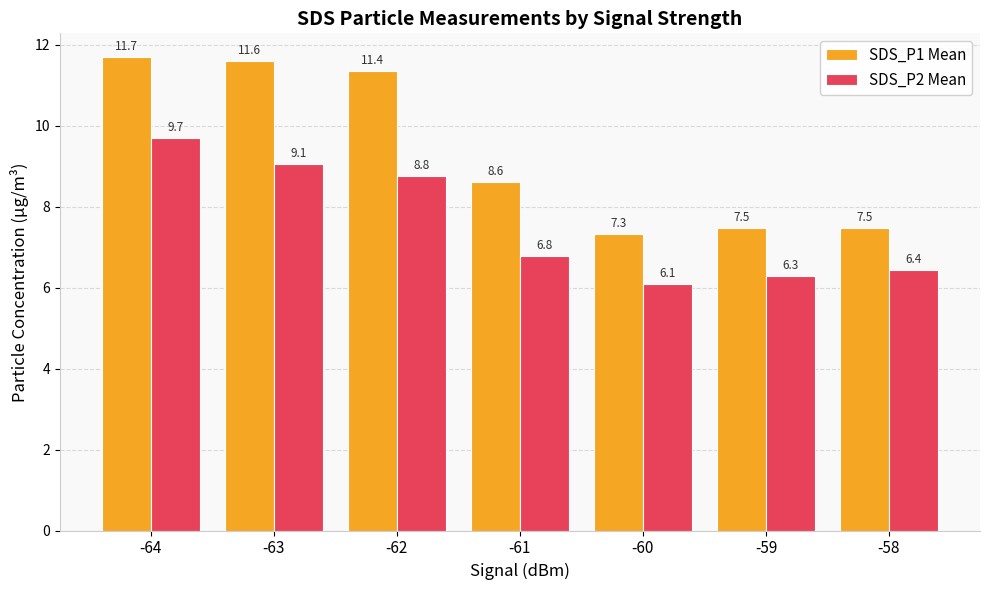

Reading left to right, extract all data points from this chart.

SDS_P1 Mean: 11.7	11.6	11.4	8.6	7.3	7.5	7.5
SDS_P2 Mean: 9.7	9.1	8.8	6.8	6.1	6.3	6.4